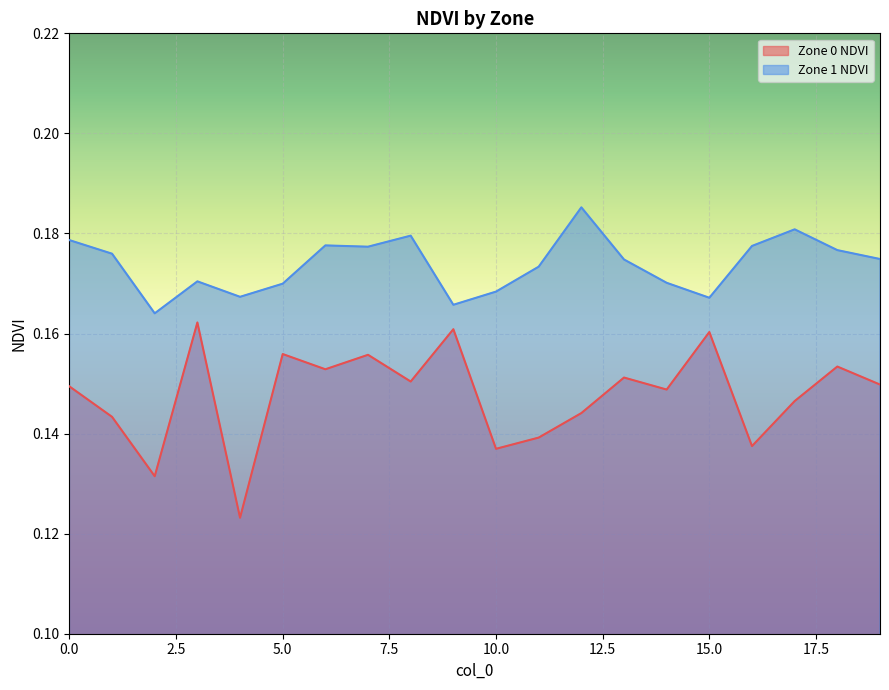

Reading right to left, extract all data points from this chart.

Zone 0 NDVI: 19=0.1	18=0.2	17=0.1	16=0.1	15=0.2	14=0.1	13=0.2	12=0.1	11=0.1	10=0.1	9=0.2	8=0.2	7=0.2	6=0.2	5=0.2	4=0.1	3=0.2	2=0.1	1=0.1	0=0.1
Zone 1 NDVI: 19=0.2	18=0.2	17=0.2	16=0.2	15=0.2	14=0.2	13=0.2	12=0.2	11=0.2	10=0.2	9=0.2	8=0.2	7=0.2	6=0.2	5=0.2	4=0.2	3=0.2	2=0.2	1=0.2	0=0.2